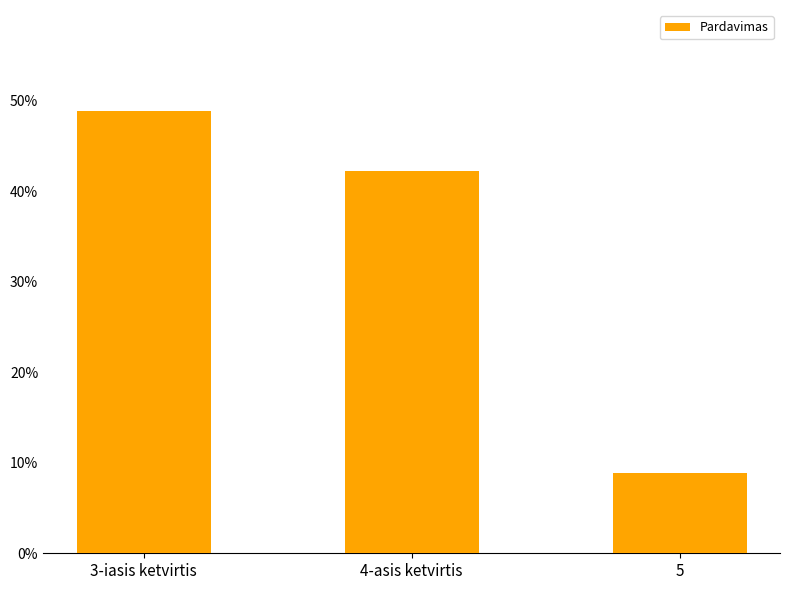

The value at 3-iasis ketvirtis is 0.5. True or false?

True